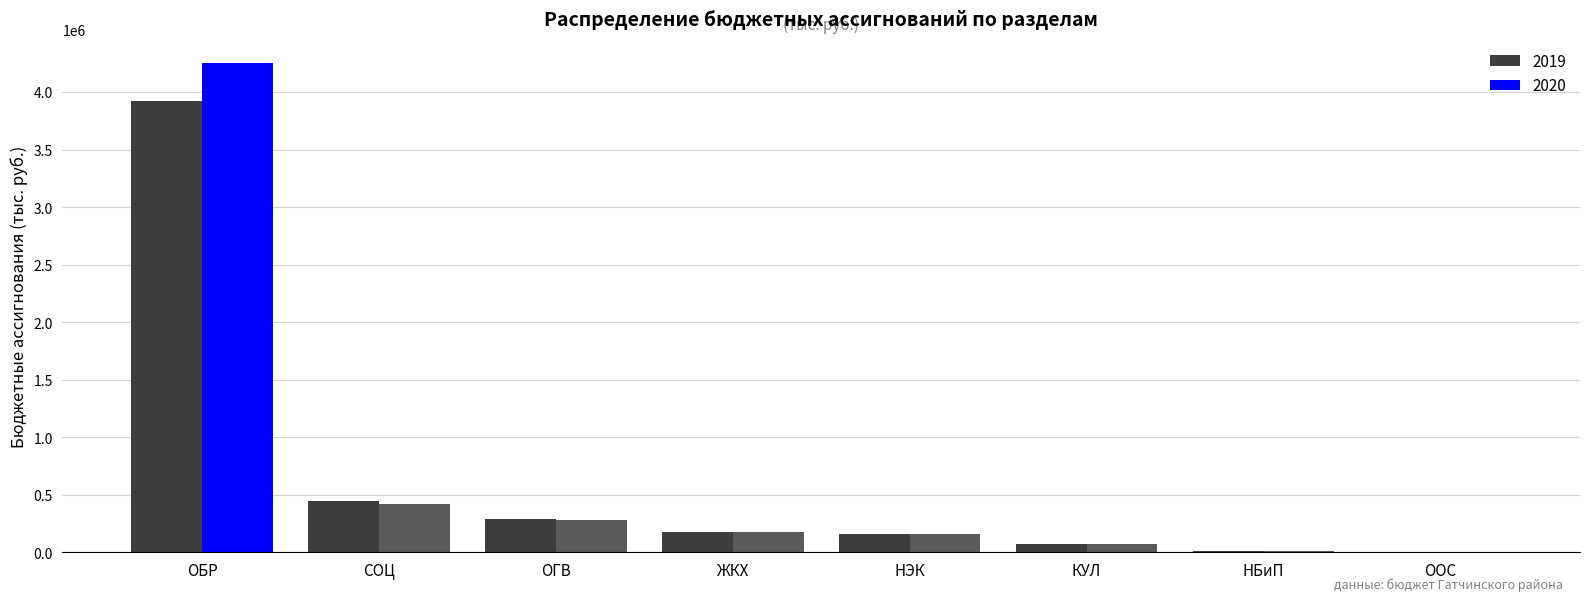

Is the value of 2019 at НБиП greater than the value of 2020 at ОГВ?

No